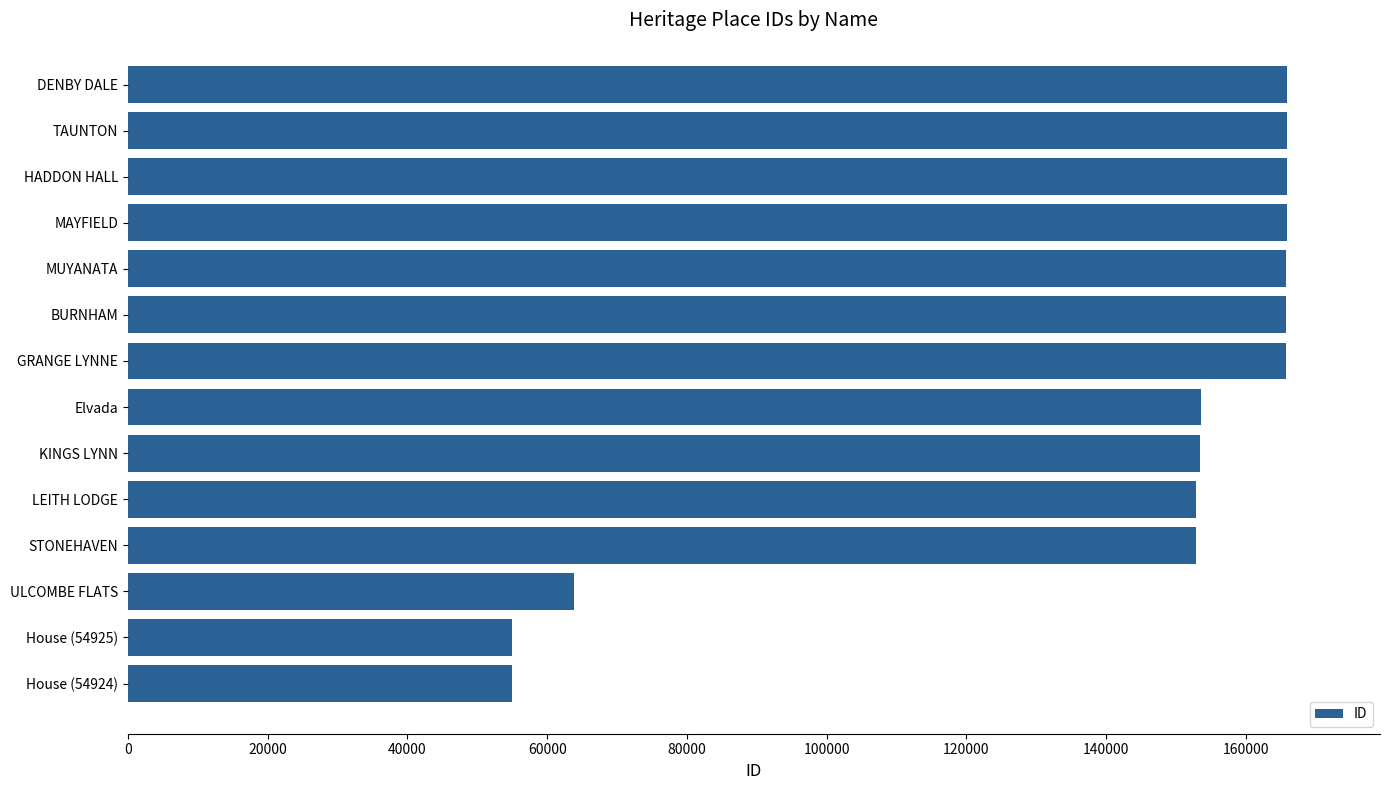

Between HADDON HALL and LEITH LODGE, which is larger?

HADDON HALL